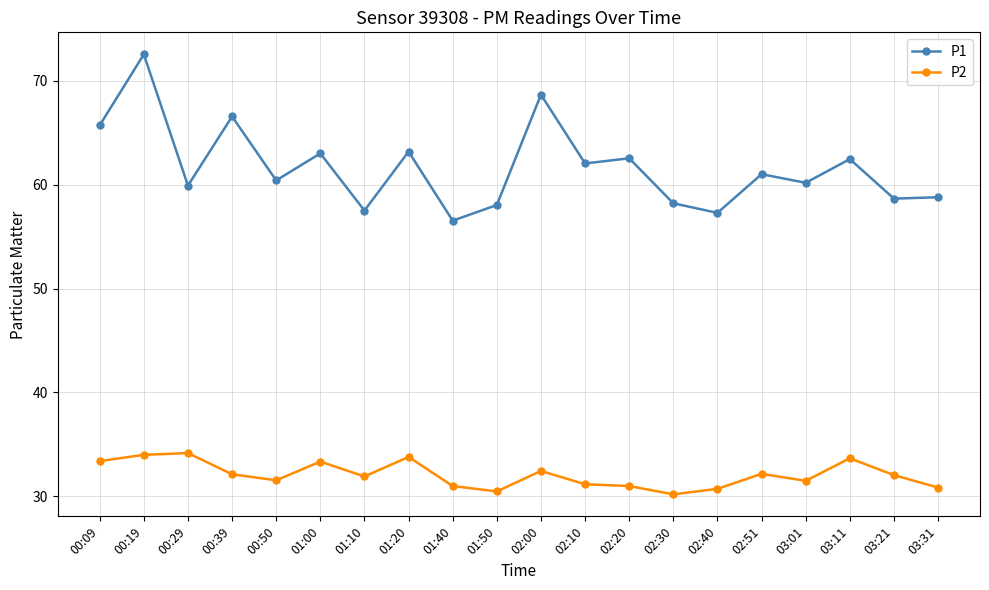

True or false: P1 has more than 2 points higher than both neighbors.

True